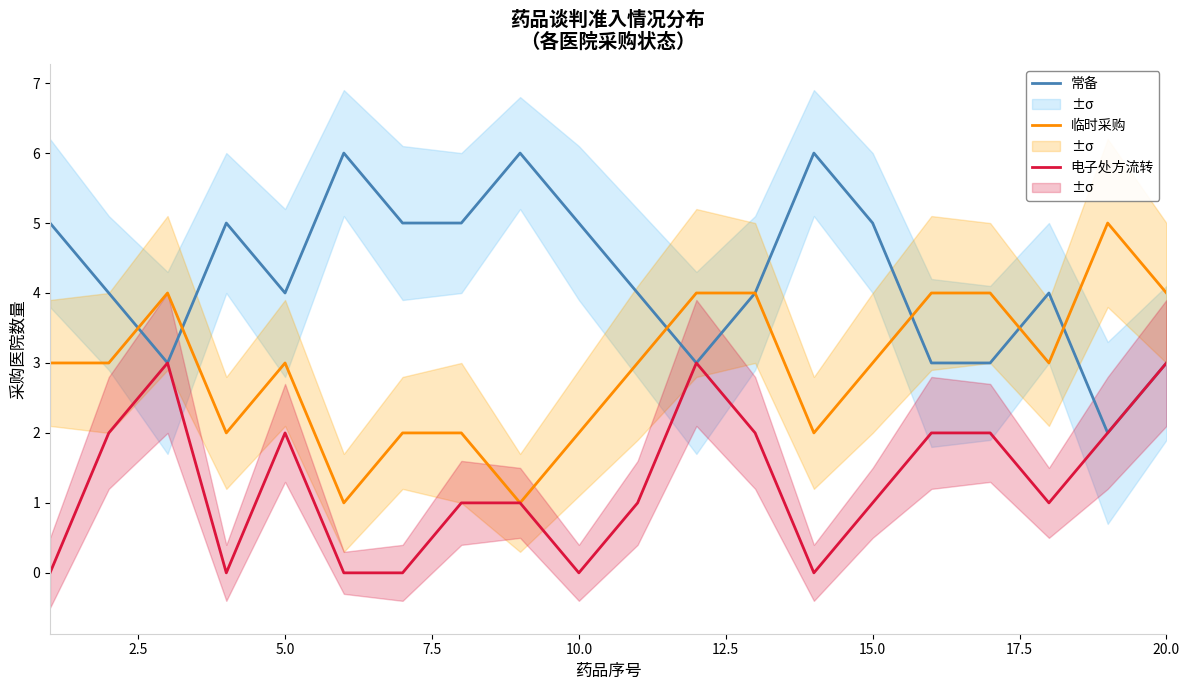

Which series has the widest spread of values?

常备